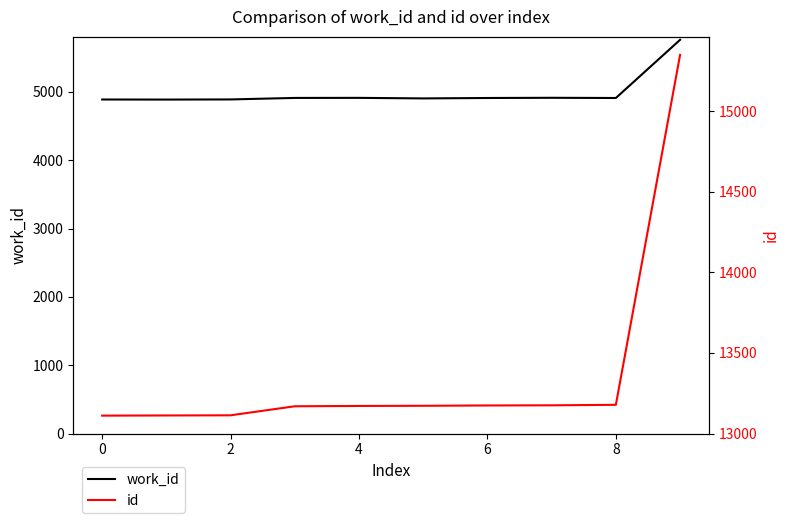

What is the greatest value displayed?

15348